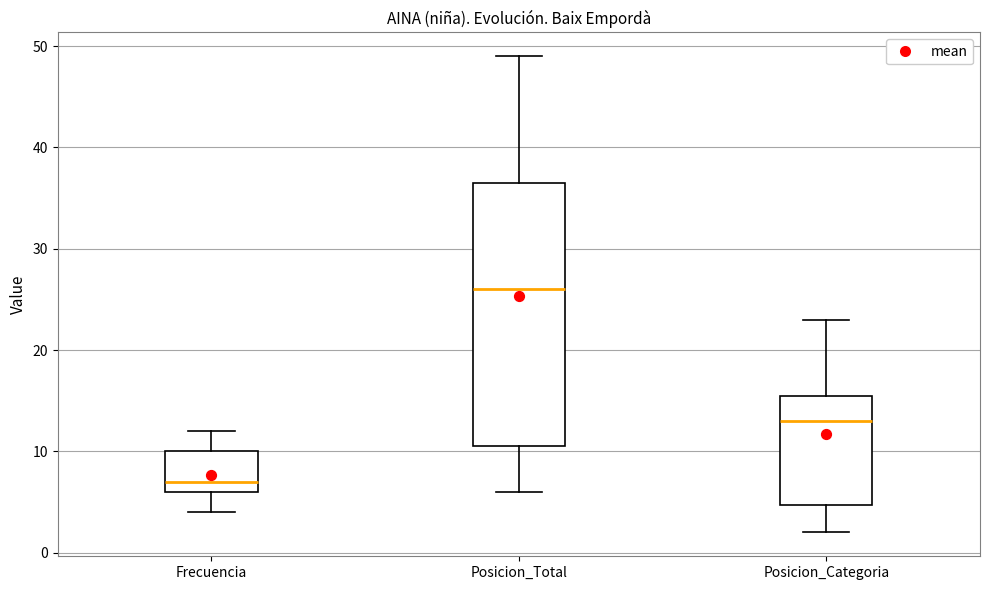

Which box is the tallest, from its lower edge to its upper edge?

Posicion_Total